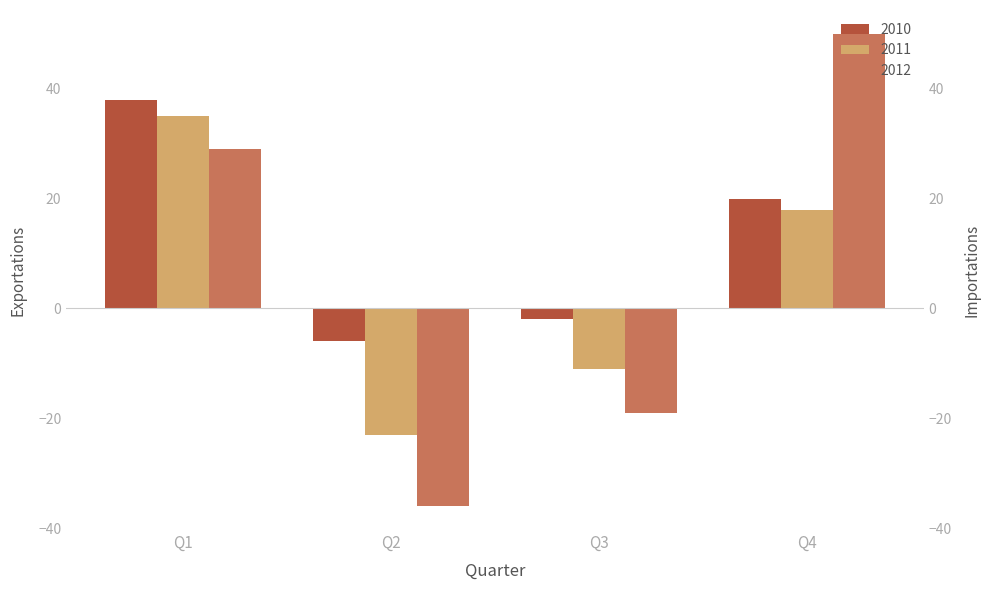

What is the difference between the 2012 values at Q3 and Q4?

69